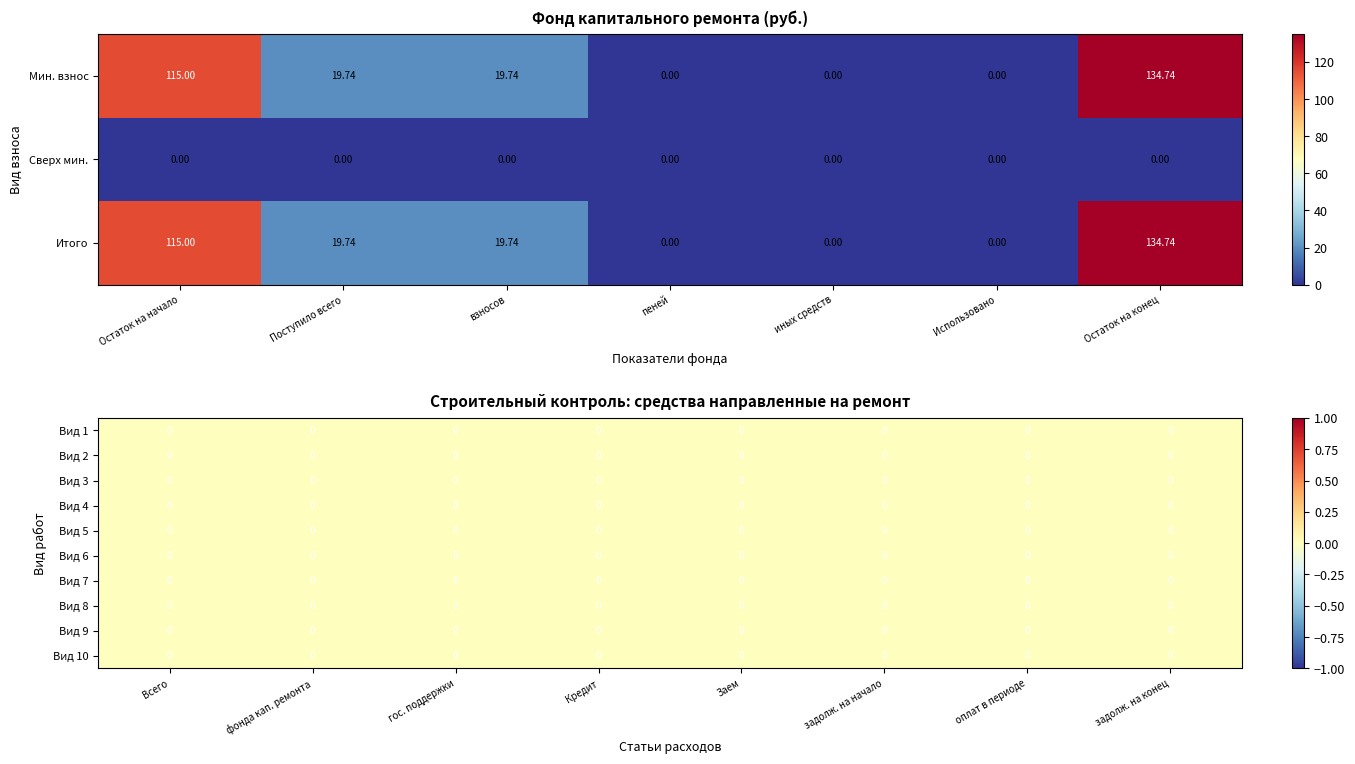

How many data points in Итого are less than 19?

3